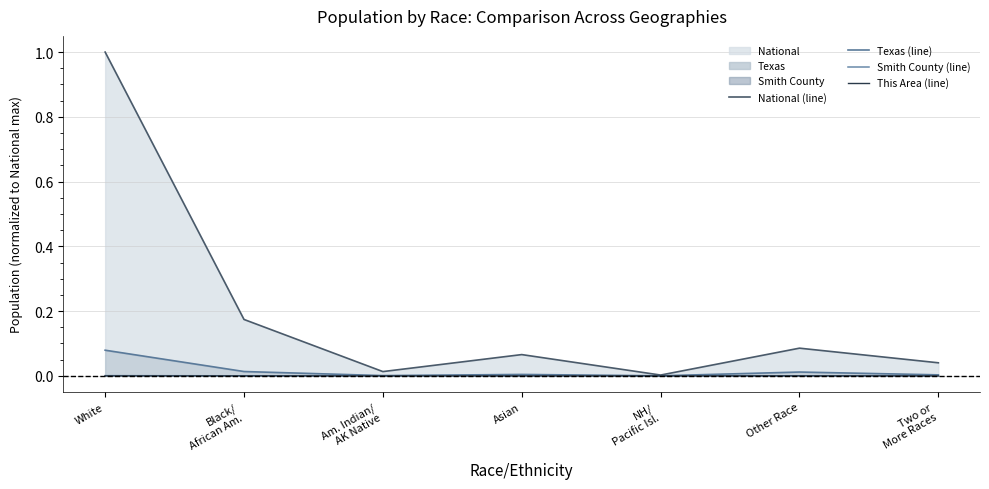

At how many categories does at least one series exceed 0?

7